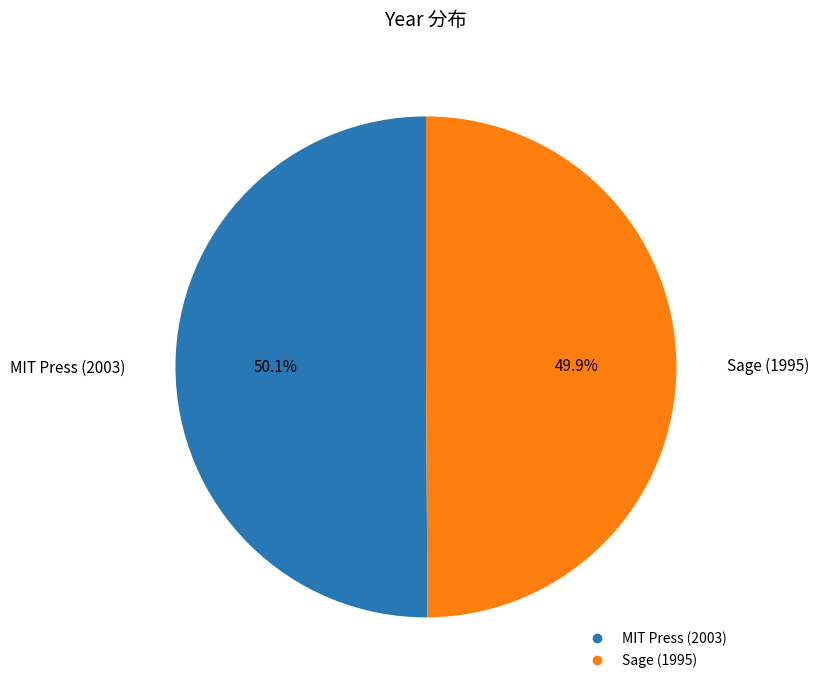

Is there a majority slice in this chart?

Yes